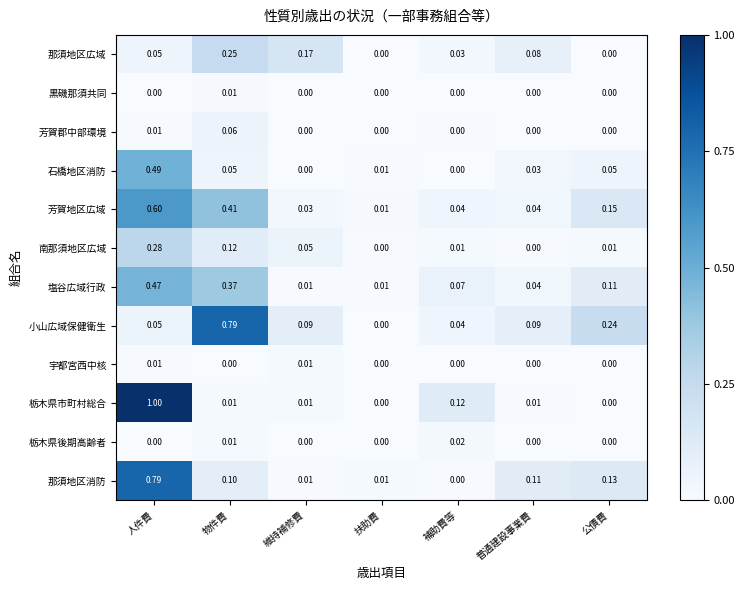

Which series has the largest total across all categories?

小山広域保健衛生